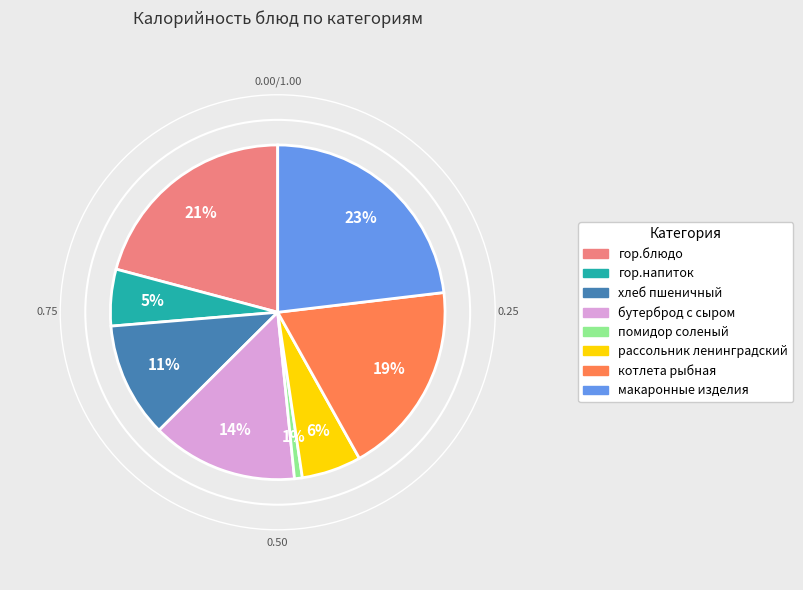

Is it true that рассольник ленинградский is 6% of the pie?

True